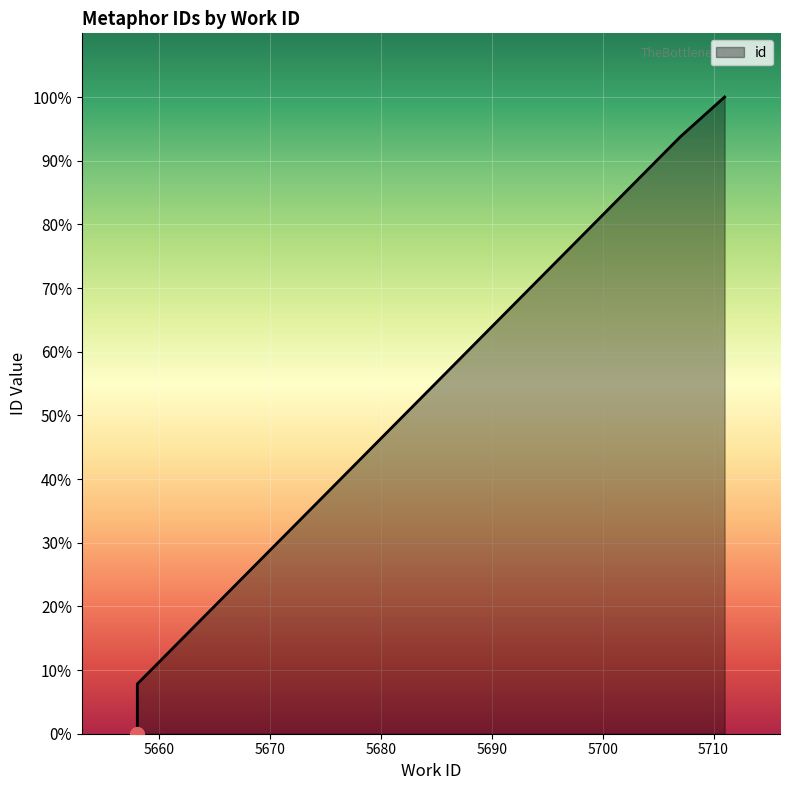

Does the chart display data point markers on the line(s)?

No